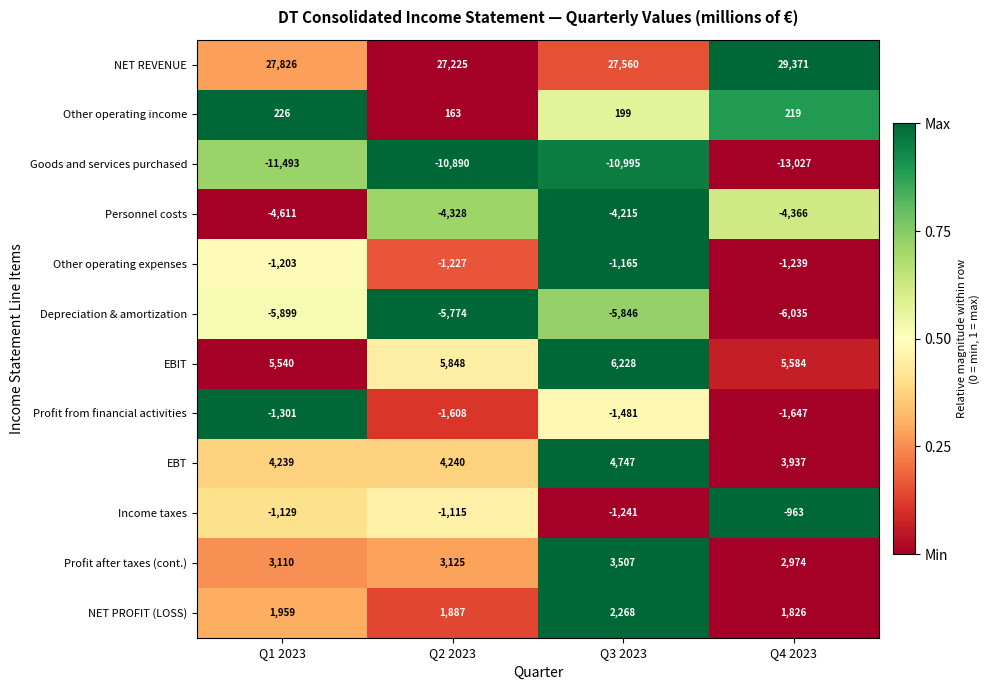

The Personnel costs series shows -2186 at Q2 2023. True or false?

False